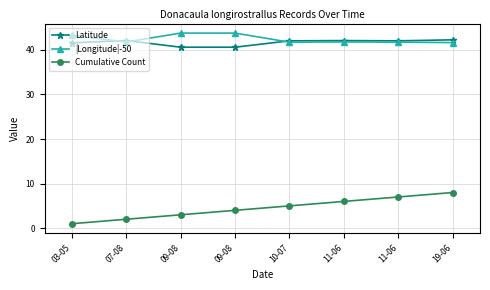

Which series has the largest total across all categories?

|Longitude|-50